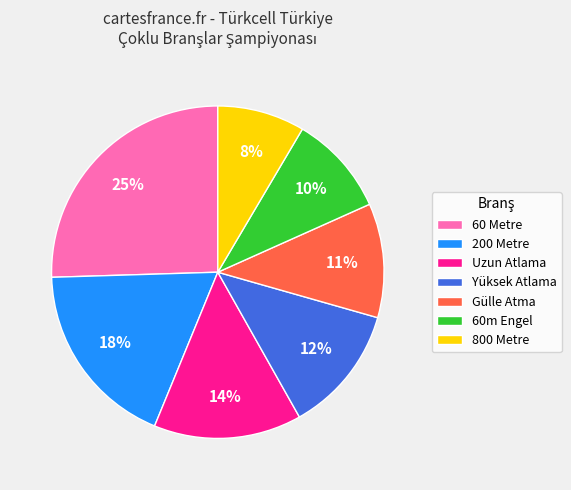

Do 60 Metre and Gülle Atma together represent more than half of the pie?

No